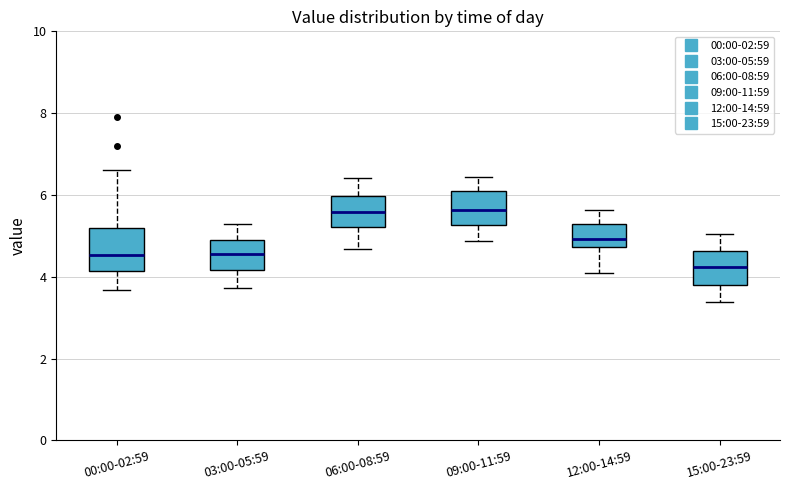

Where is the lower edge of the box for 12:00-14:59 on the y-axis? The values are not printed on the chart, so give them approximately, as read against the axis.

4.8